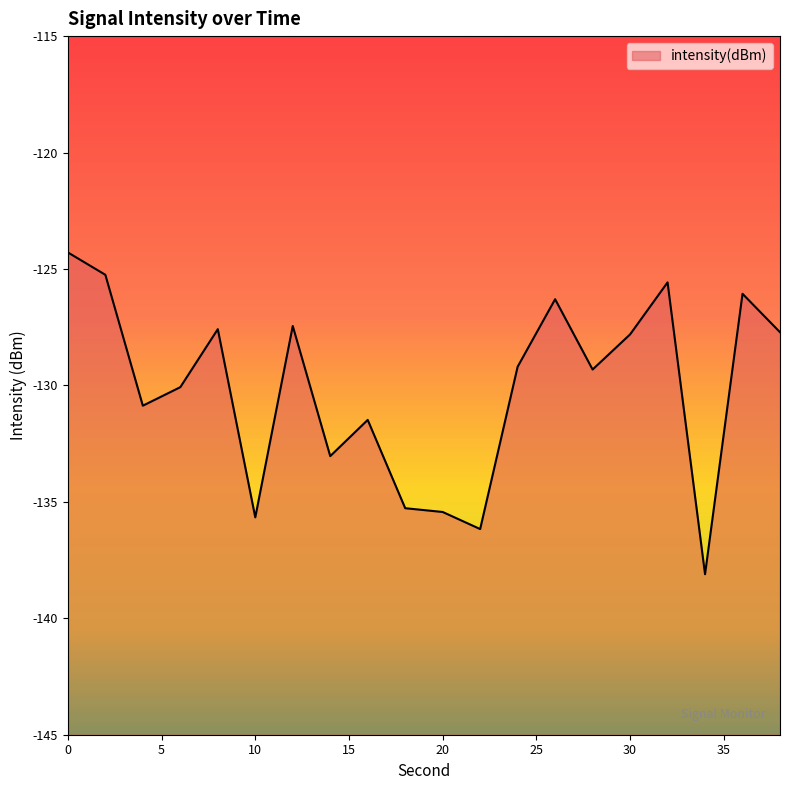

Rank the categories by value from highest to lowest.

0, 2, 32, 36, 26, 12, 8, 38, 30, 24, 28, 6, 4, 16, 14, 18, 20, 10, 22, 34